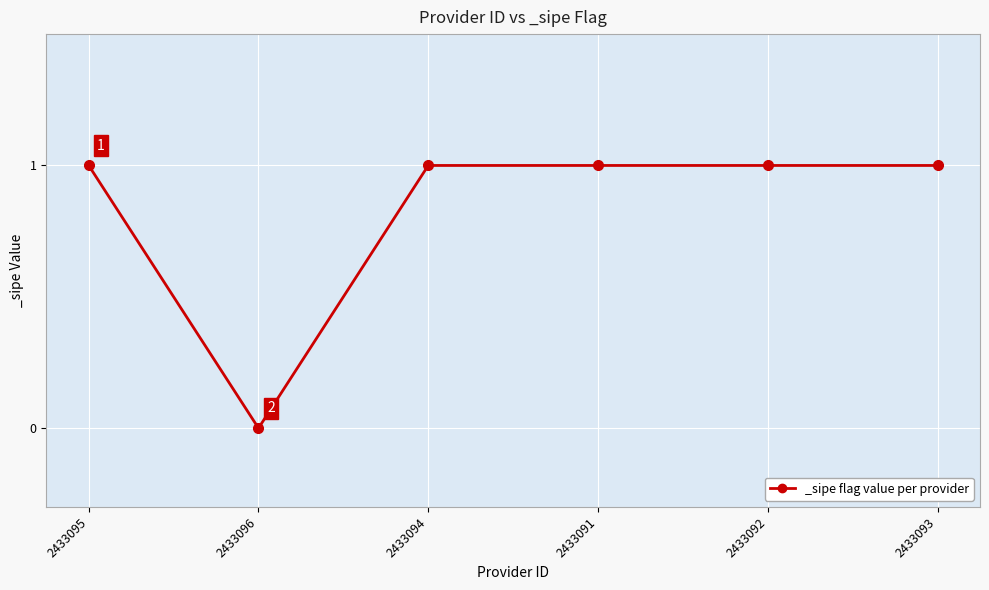

What is the average value?

1